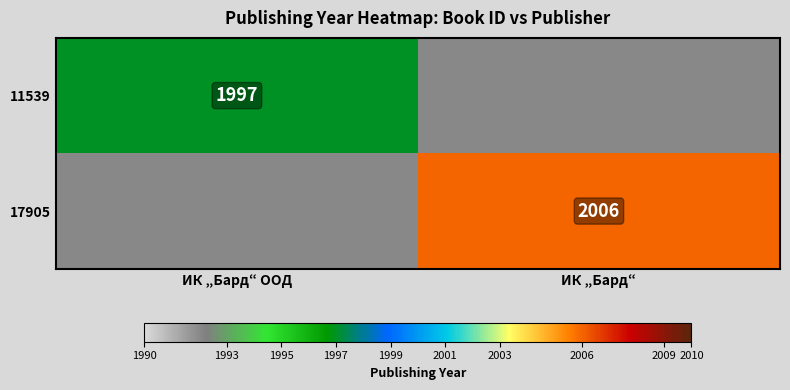

True or false: 17905 has a value of 1230 at ИК „Бард“.

False